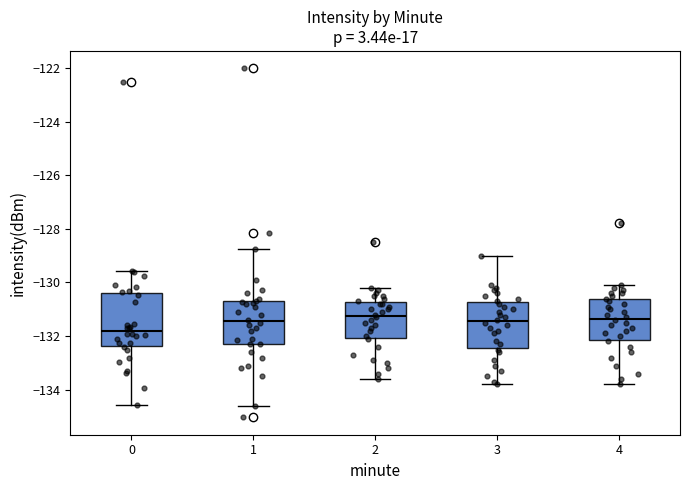

Reading left to right, read every box against the y-axis: the position of its median line, the range the box covers, and the ends of its whiskers. The values are not printed on the chart, so give them approximately, as read against the axis.

0: median -131.8, box -132.4 to -130.4, whiskers -134.6 to -129.6
1: median -131.4, box -132.2 to -130.8, whiskers -134.6 to -128.8
2: median -131.2, box -132.0 to -130.8, whiskers -133.6 to -130.2
3: median -131.4, box -132.4 to -130.8, whiskers -133.8 to -129.0
4: median -131.4, box -132.2 to -130.6, whiskers -133.8 to -130.0